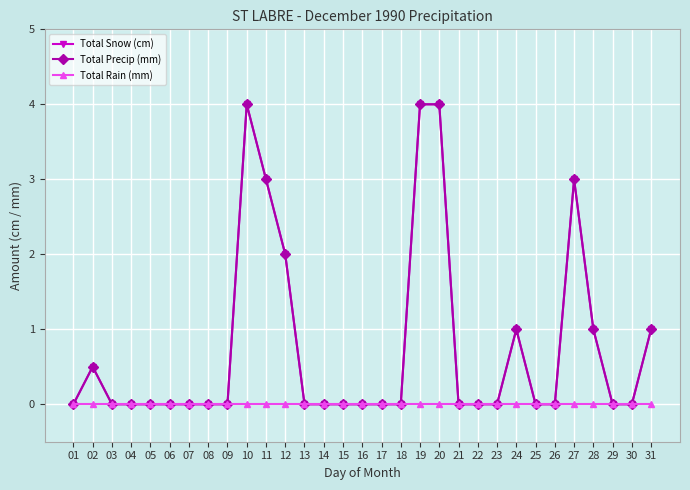

How many lines are shown in the chart?

3